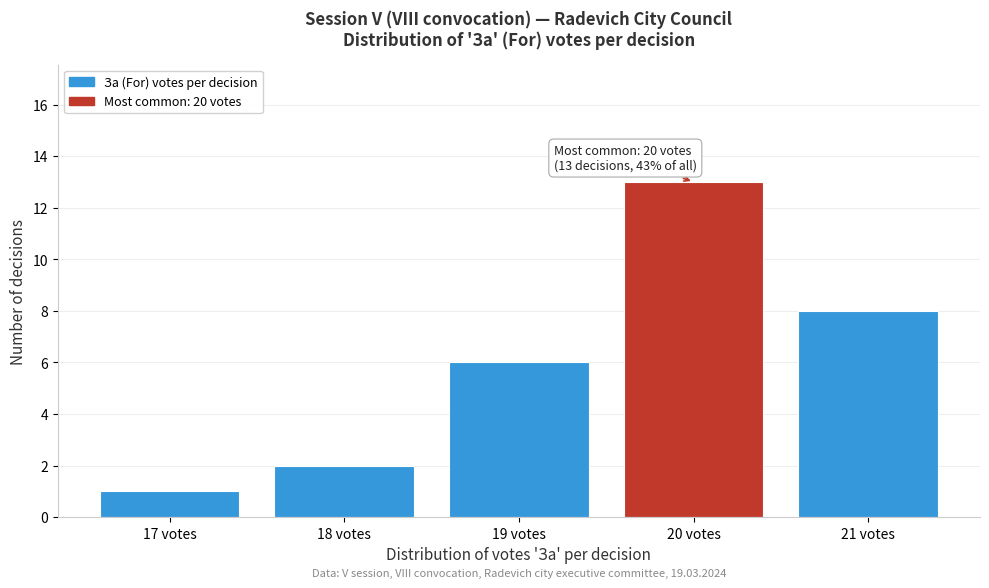

Over which range of the x-axis is the bar tallest?

19.5 to 20.5